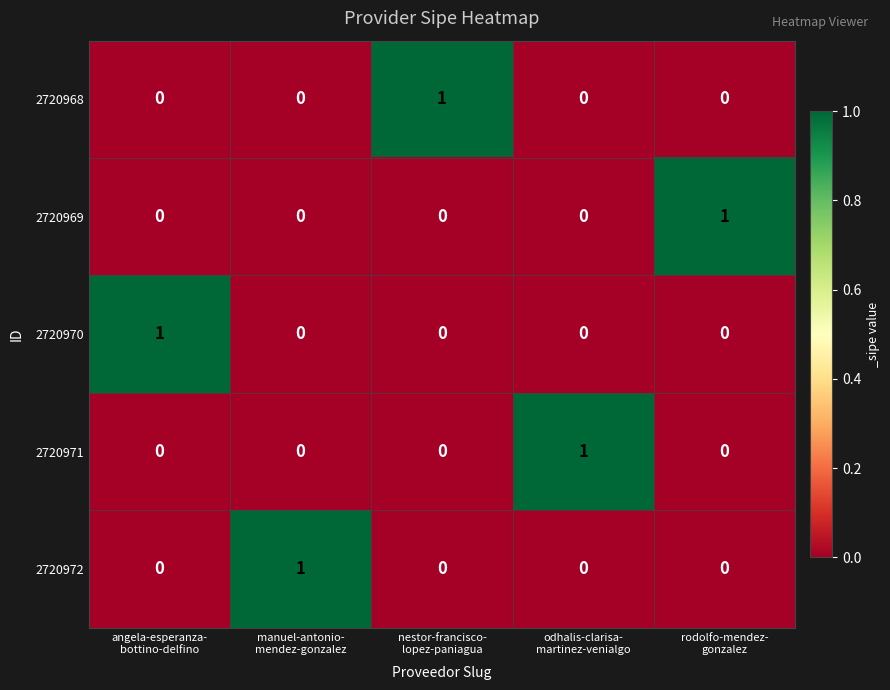

At how many categories does at least one series exceed 0?

5